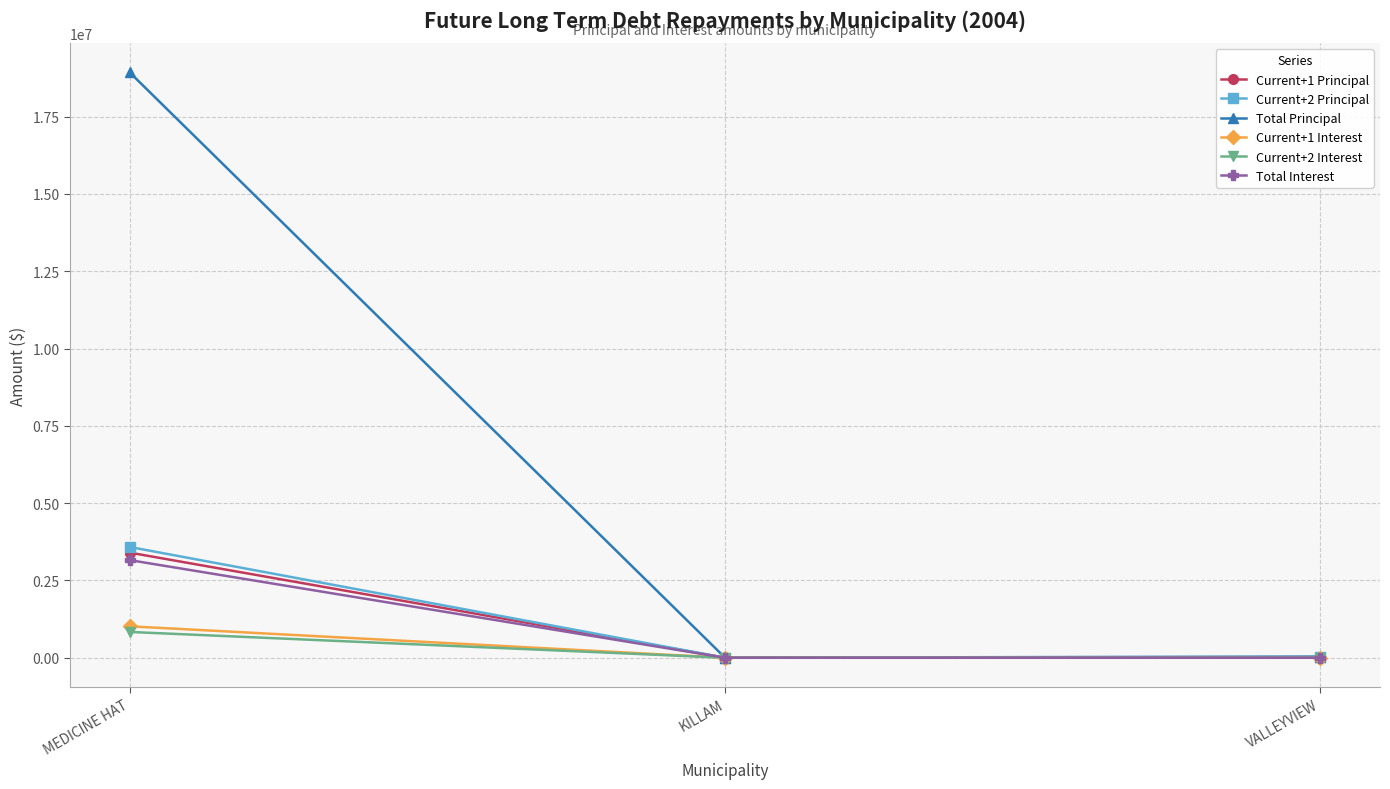

Is it true that Current+1 Interest equals 229 at KILLAM?

True